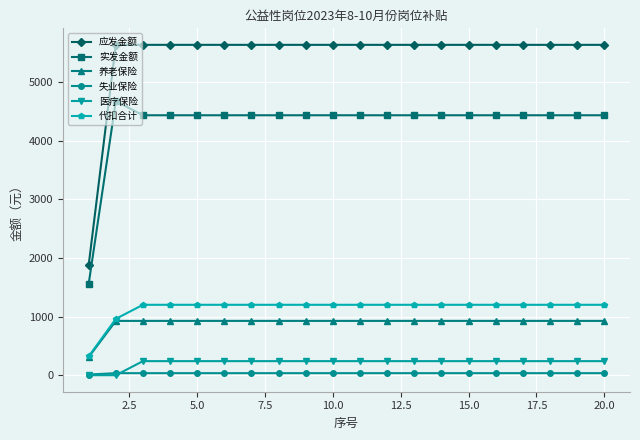

What is the difference between the maximum and minimum values in the 失业保险 series?

23.2